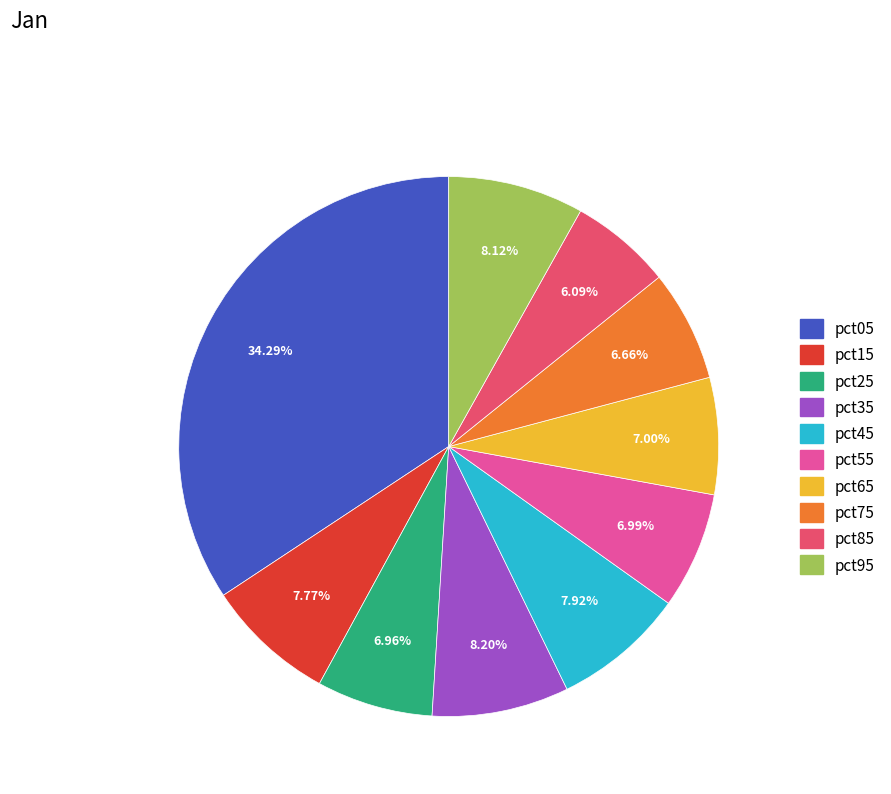

Is pct15 the majority of the pie?

No